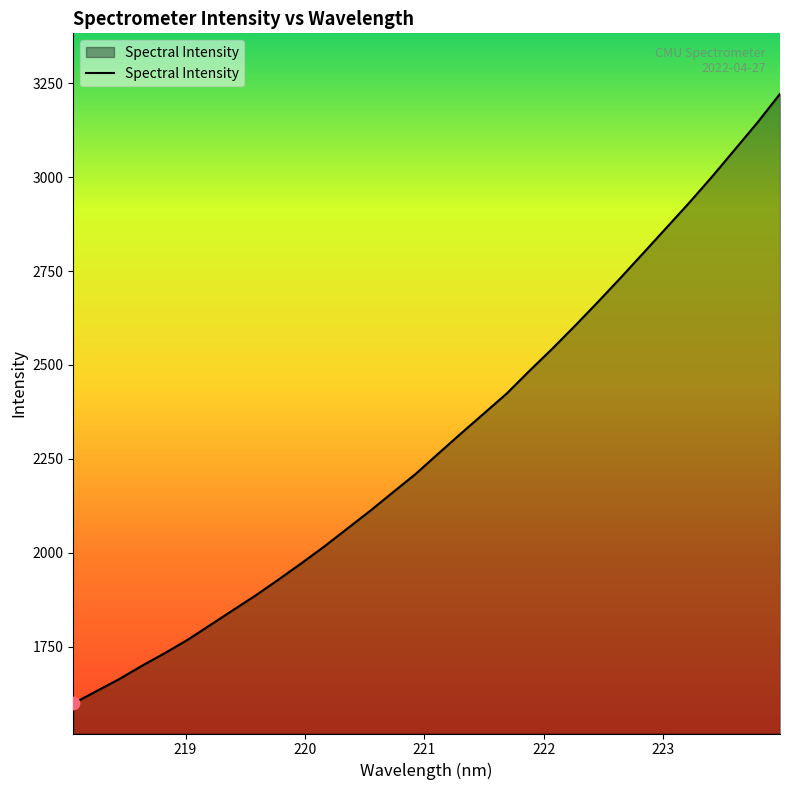

What is the smallest value displayed?

1599.1